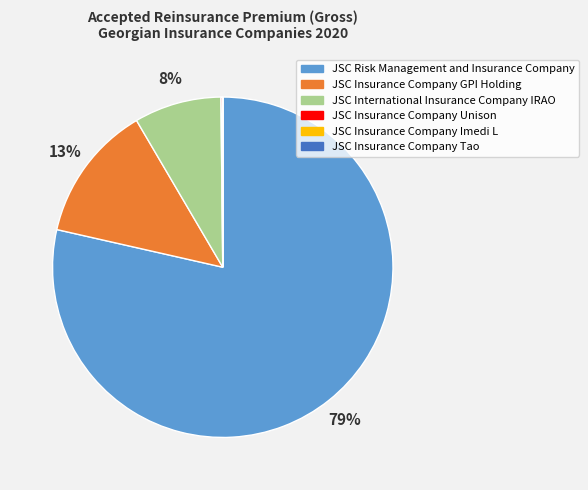

Which category accounts for the majority?

JSC Risk Management and Insurance Company